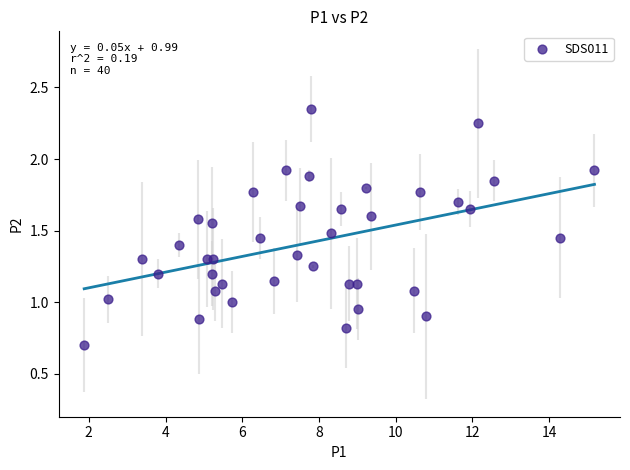

What is the range of X values (max minus min)?

13.3